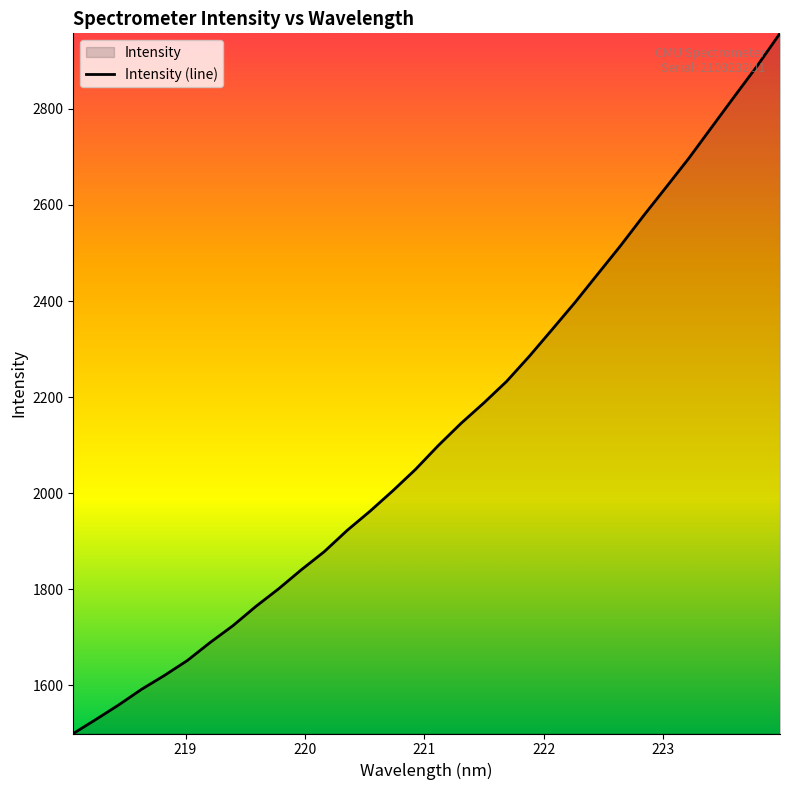

What is the maximum value shown in the chart?

2957.3